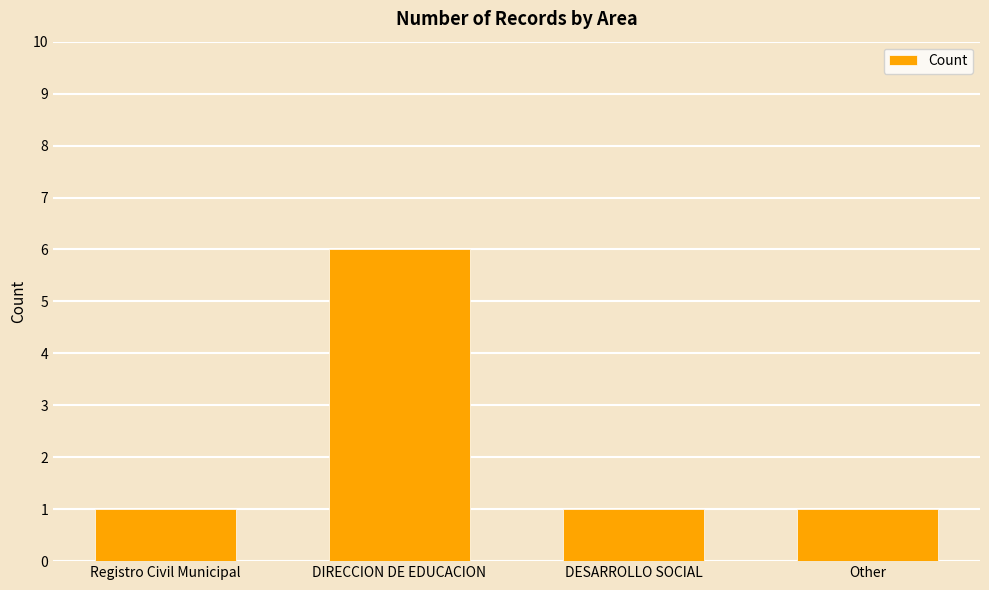

Count the values in the range 1 to 6.

4